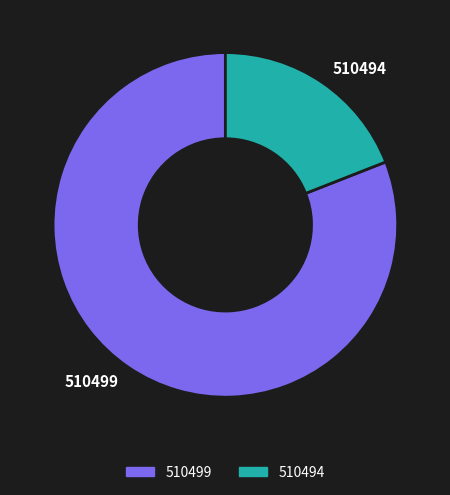

Is there any slice that represents more than half of the pie?

Yes